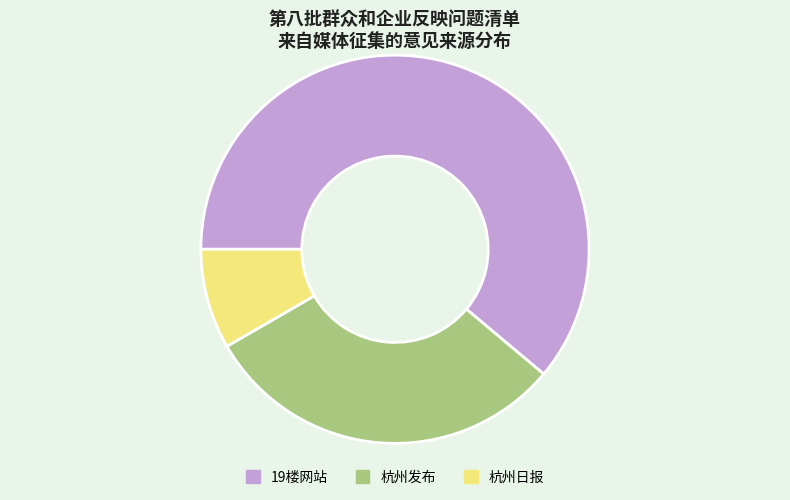

Is it true that 杭州日报 is 1% of the pie?

False